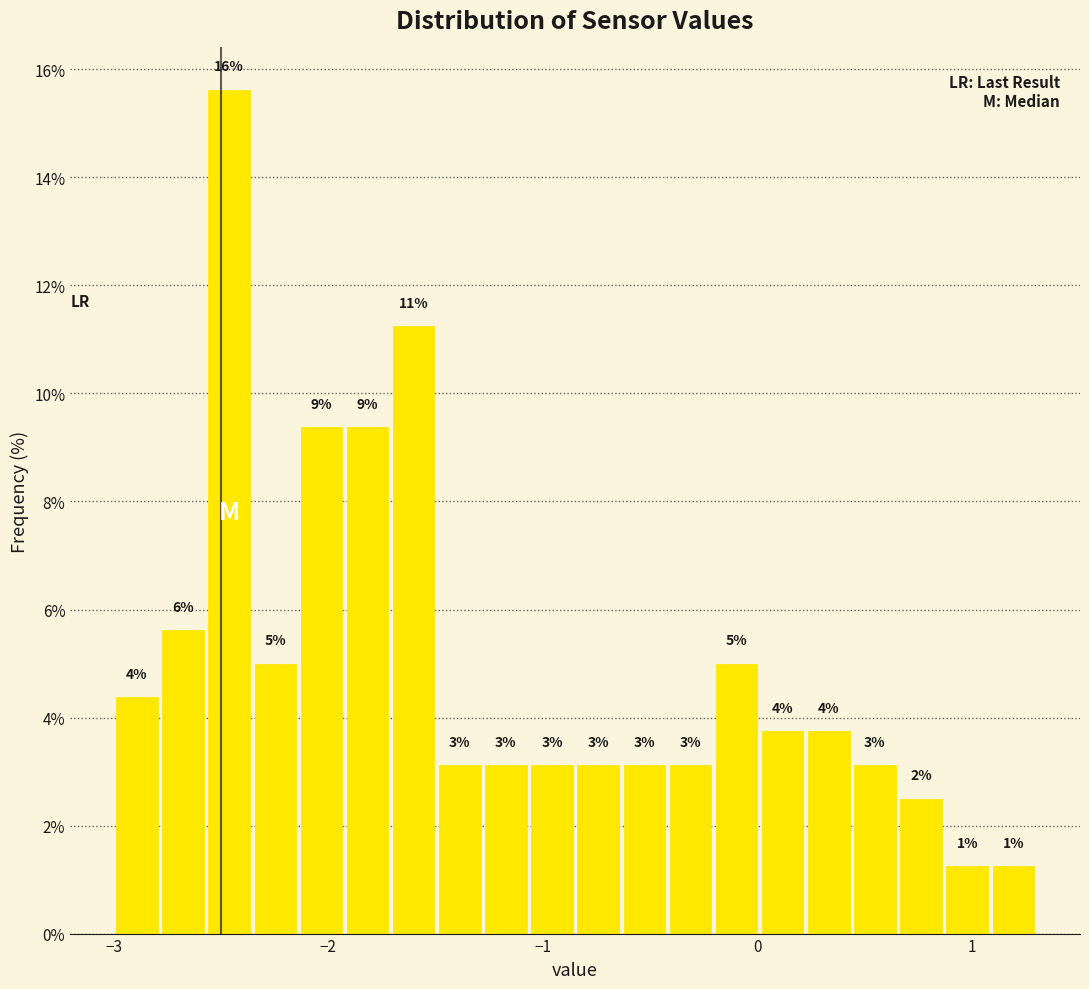

Read against the x-axis, roughly where is the centre of the tallest bar?

-2.5